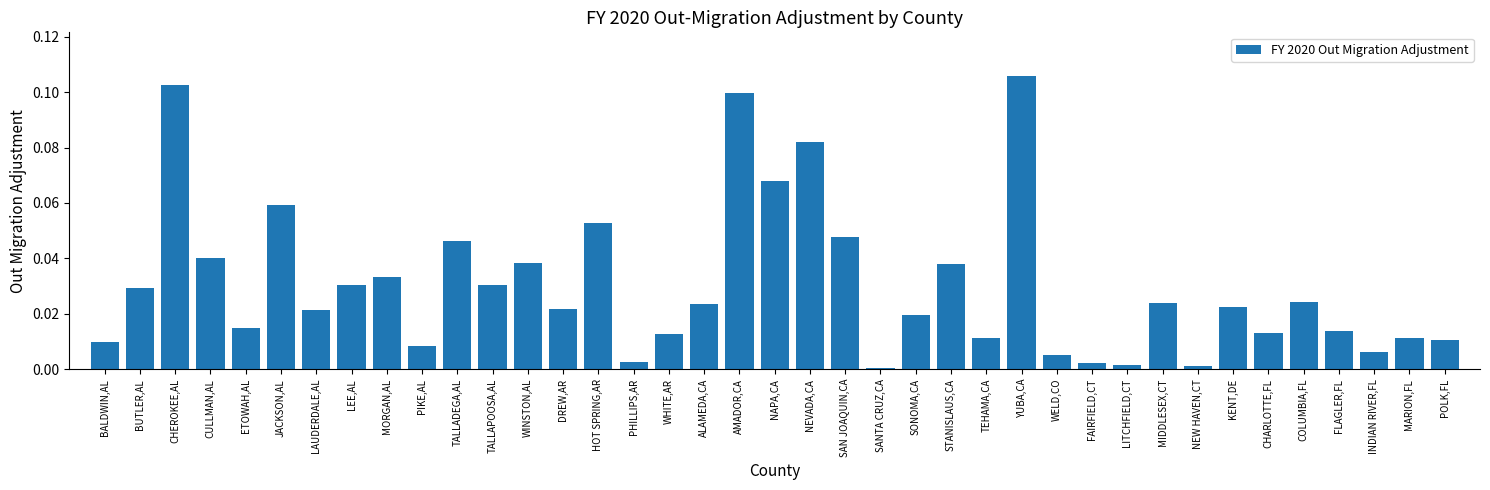

How many categories are shown in the chart?

39